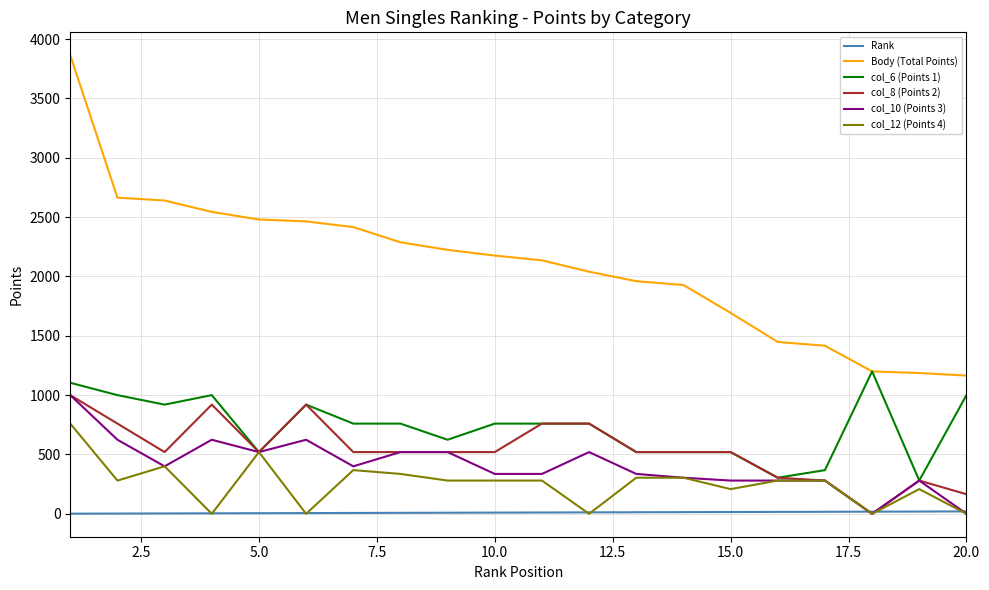

Which series has the widest spread of values?

Body (Total Points)